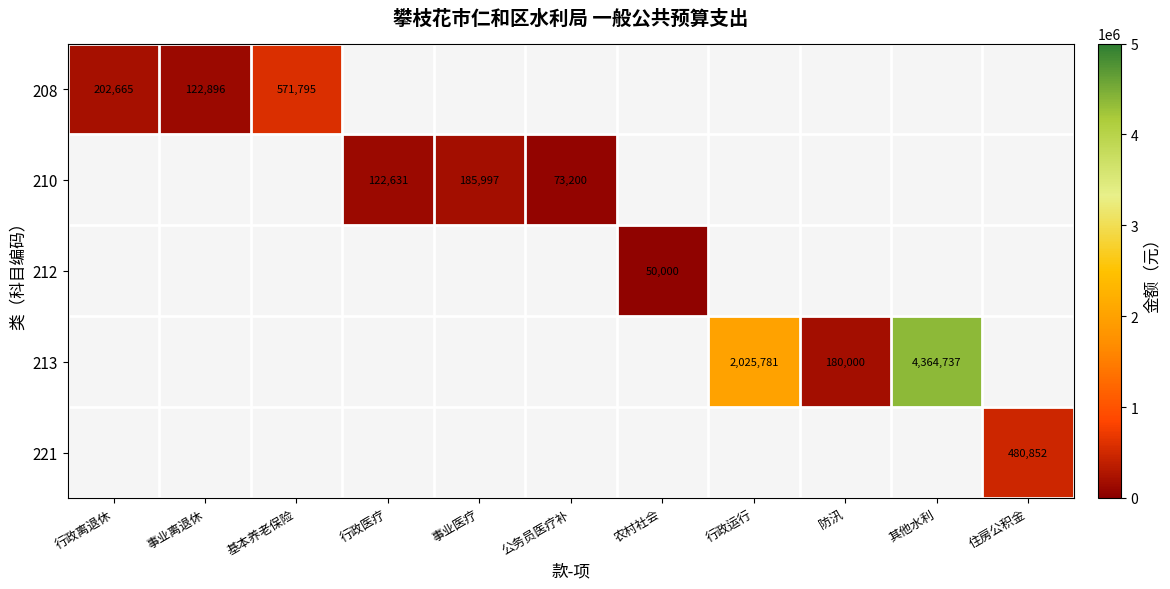

How many positive values does the 221 series have?

1